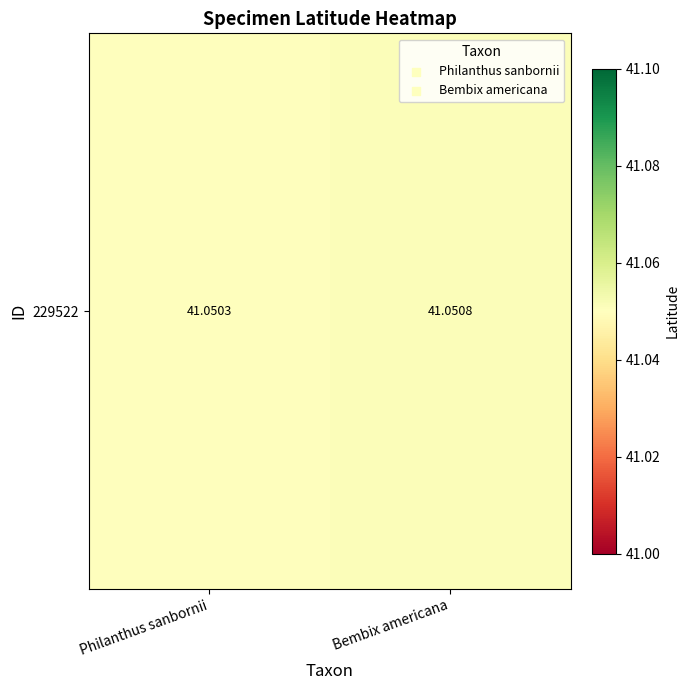

What is the approximate value at Bembix americana?

41.1